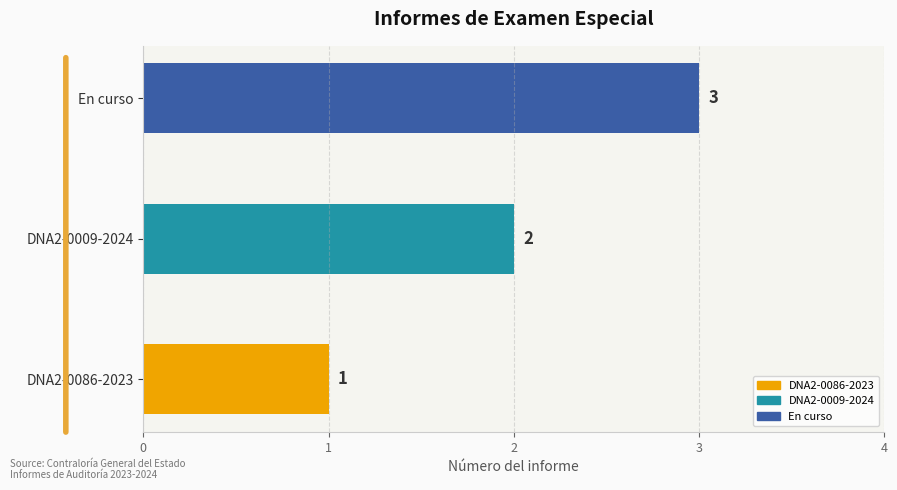

What is the sum of all values?

6